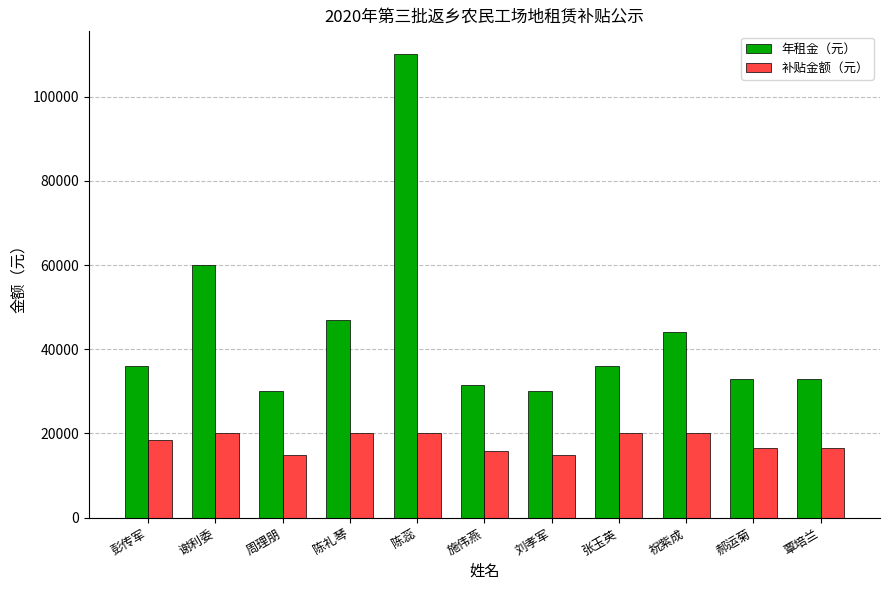

What is the lowest value of the 补贴金额（元） series?

15000